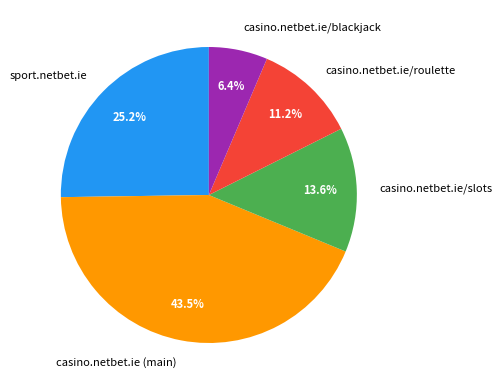

Do sport.netbet.ie and casino.netbet.ie/slots together represent more than half of the pie?

No